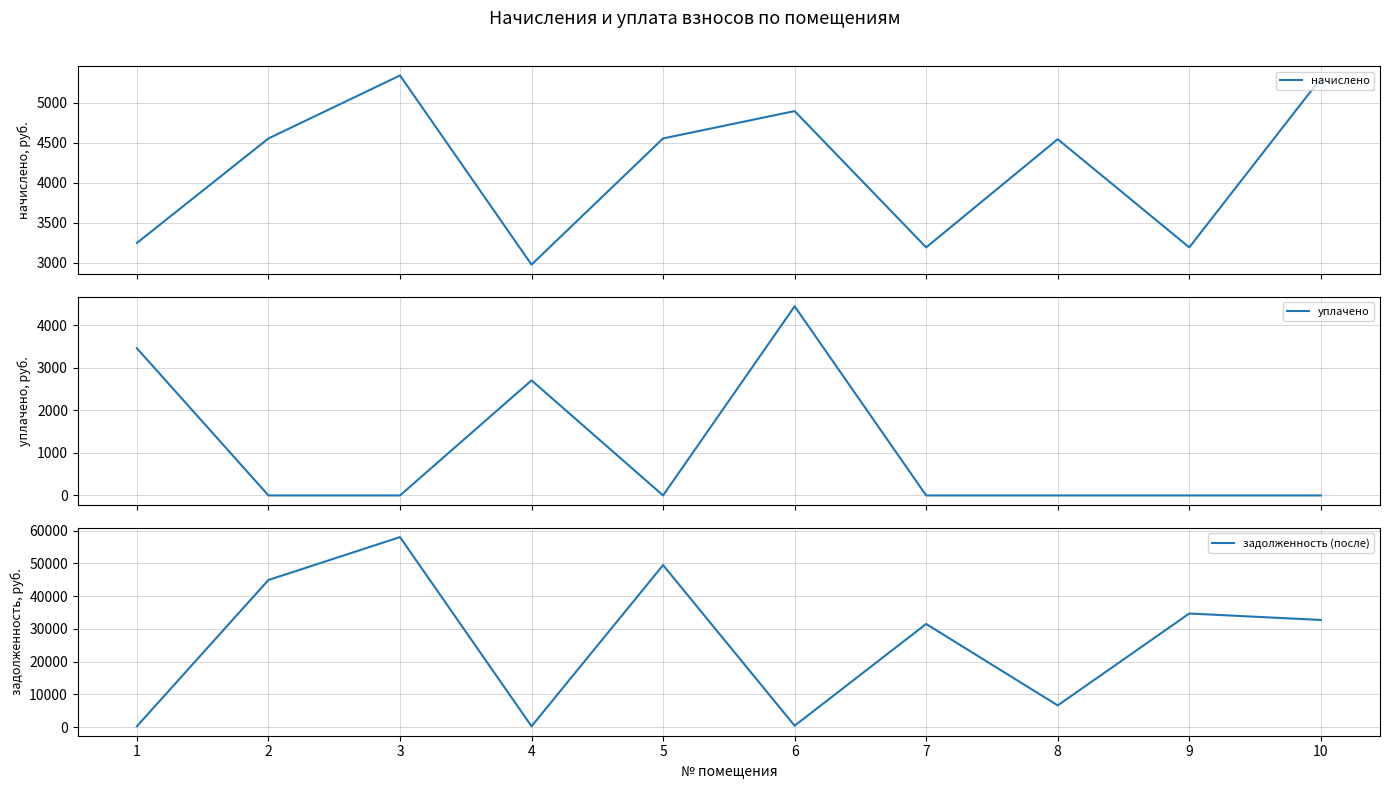

After their last crossing, which series has the higher values: задолженность (после) or уплачено?

задолженность (после)